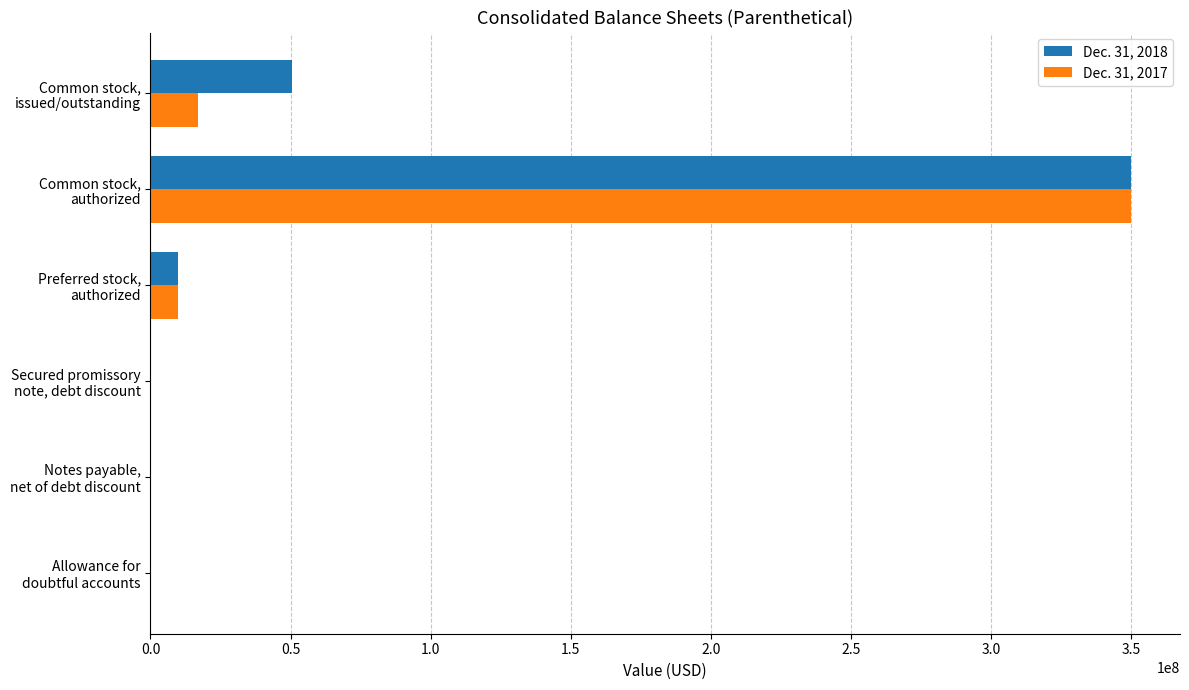

What is the greatest value displayed?

350000000